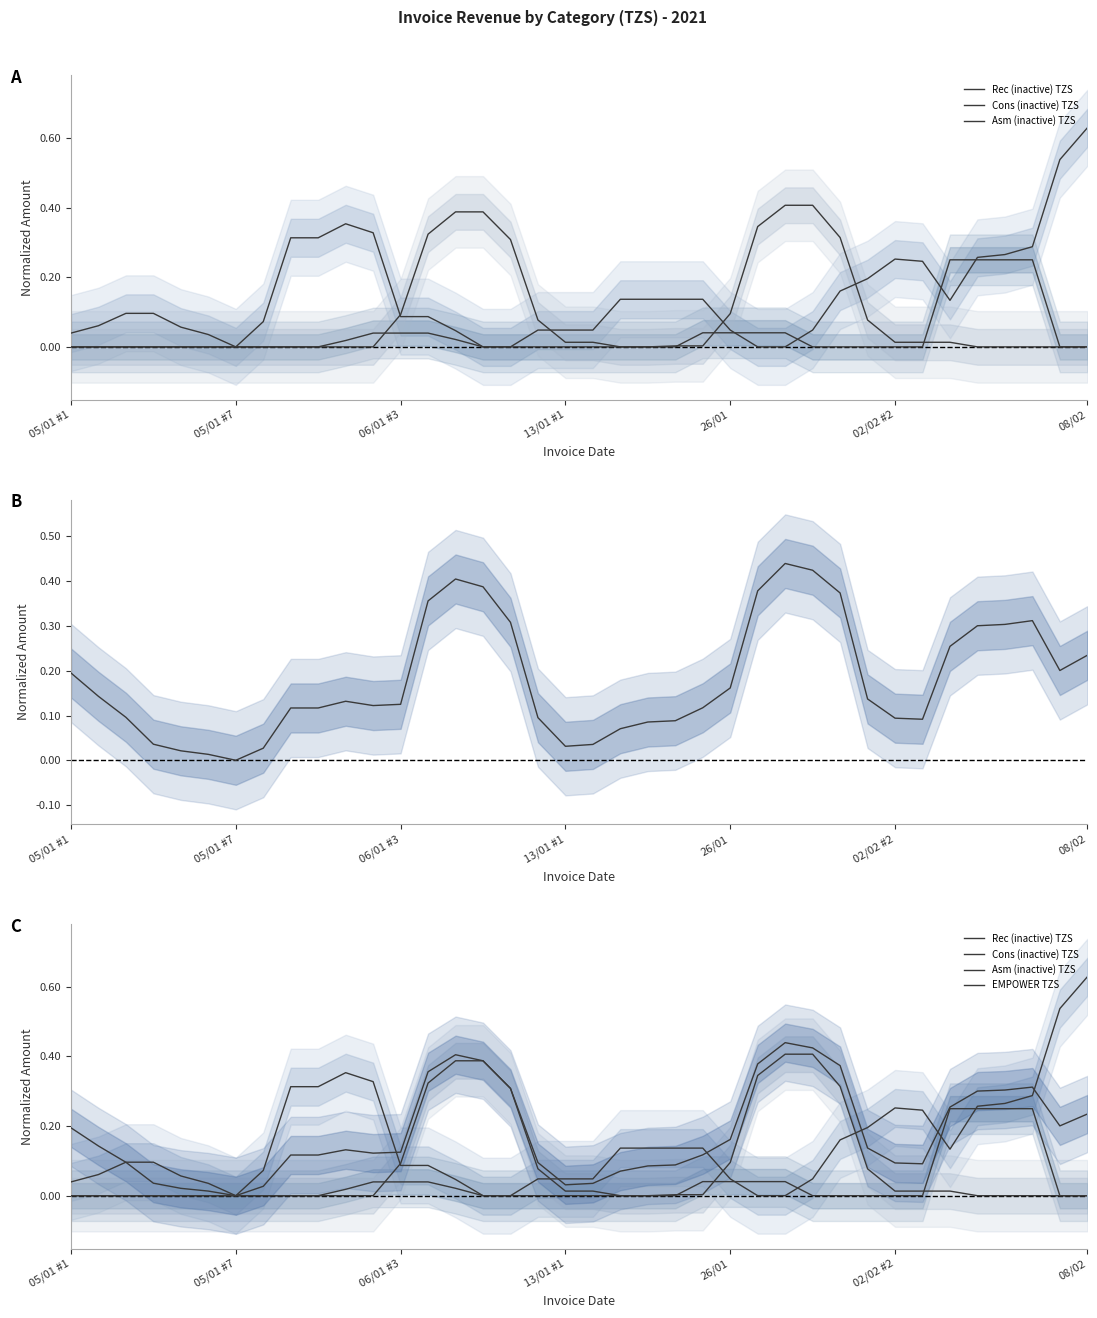

The value of Rec (inactive) TZS at 13/01 #1 is 0.2. True or false?

False